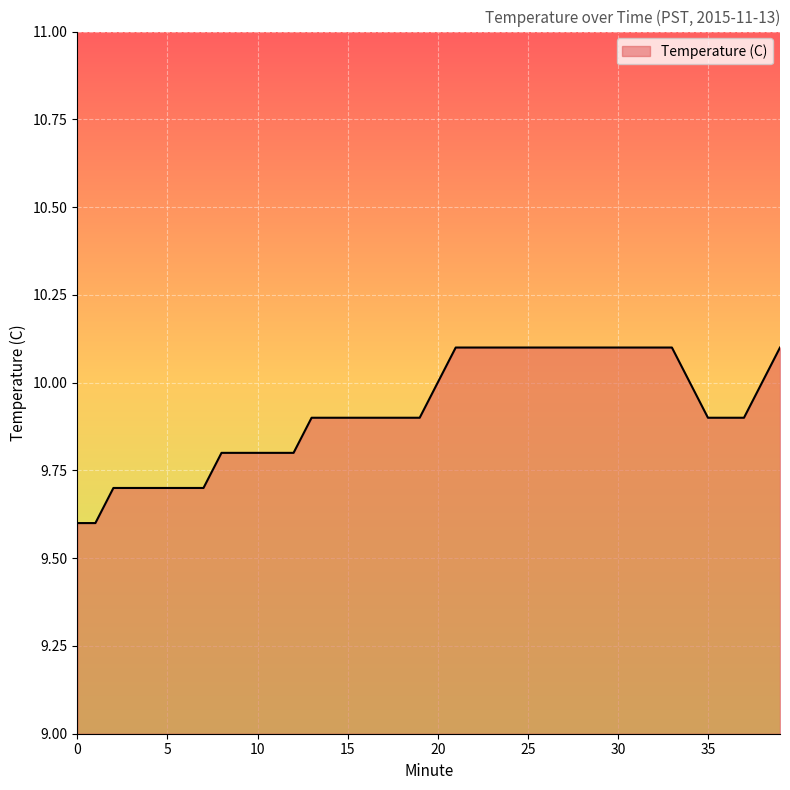

What is the greatest value displayed?

10.1